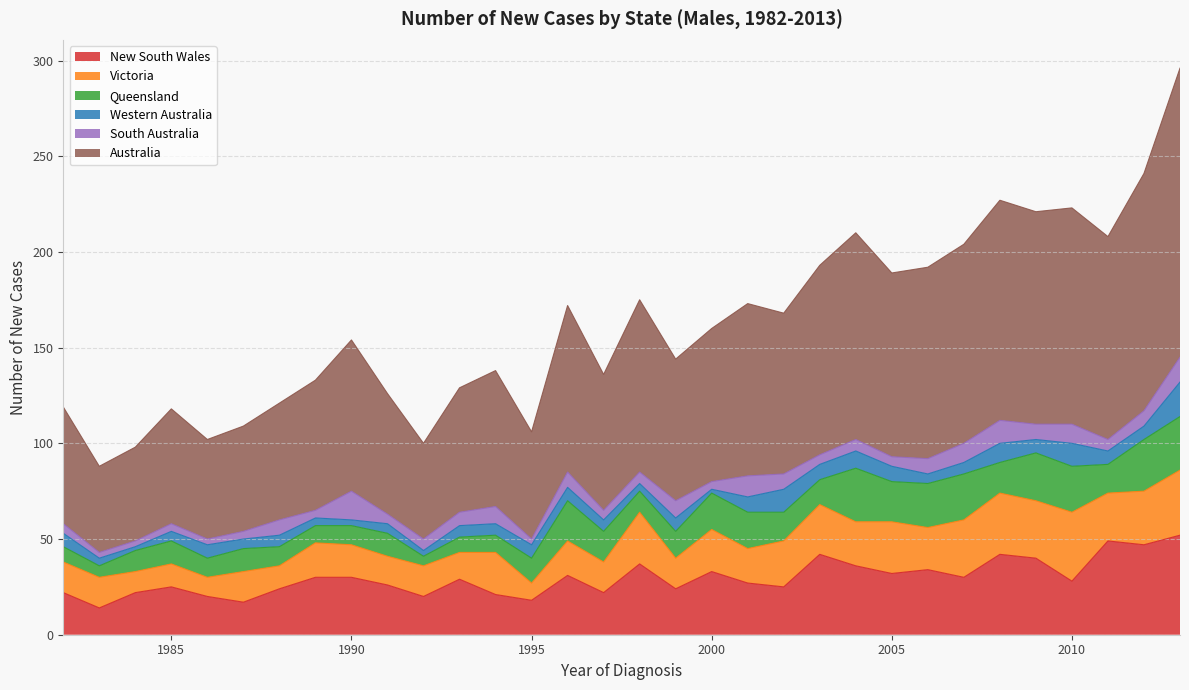

At how many categories does at least one series exceed 77?

17